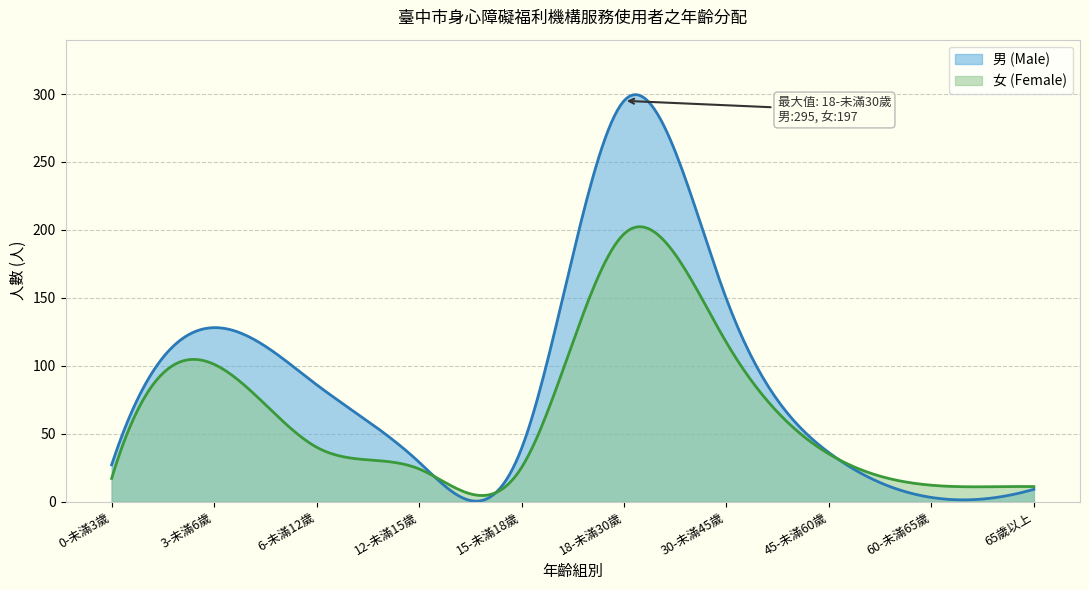

Rank the series by their average value, from lowest to highest.

女 (Female), 男 (Male)